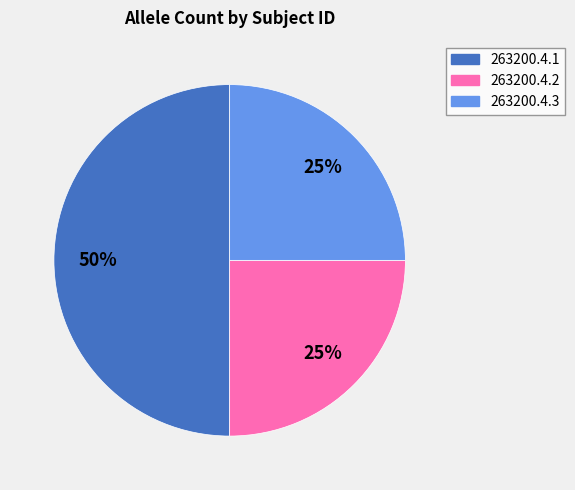

Is 263200.4.2 the majority of the pie?

No